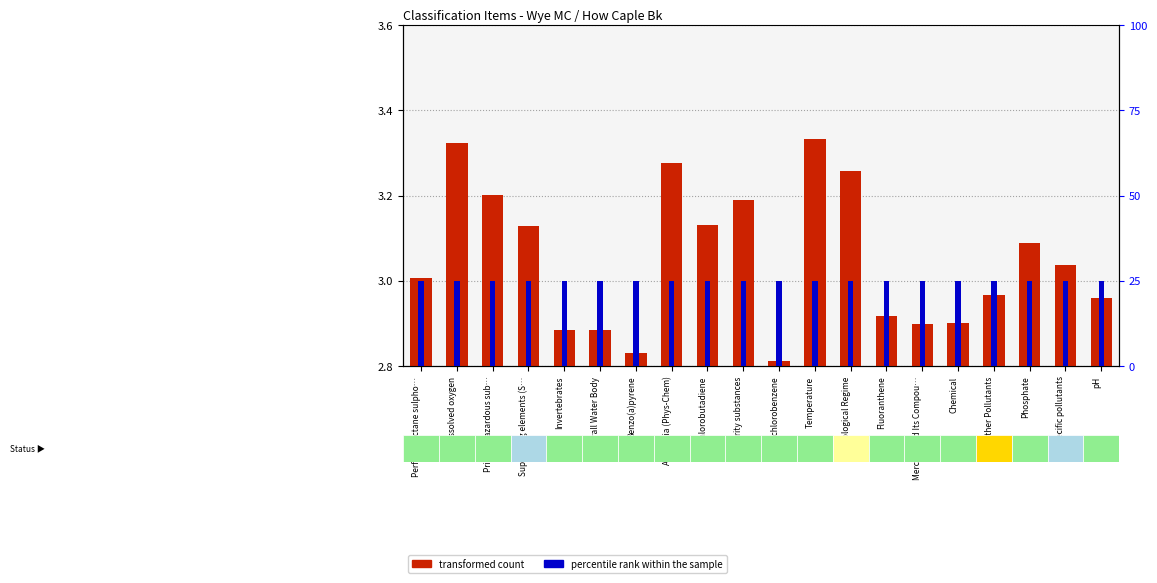

What is the label of the 3rd bar from the left?

Priority hazardous sub…